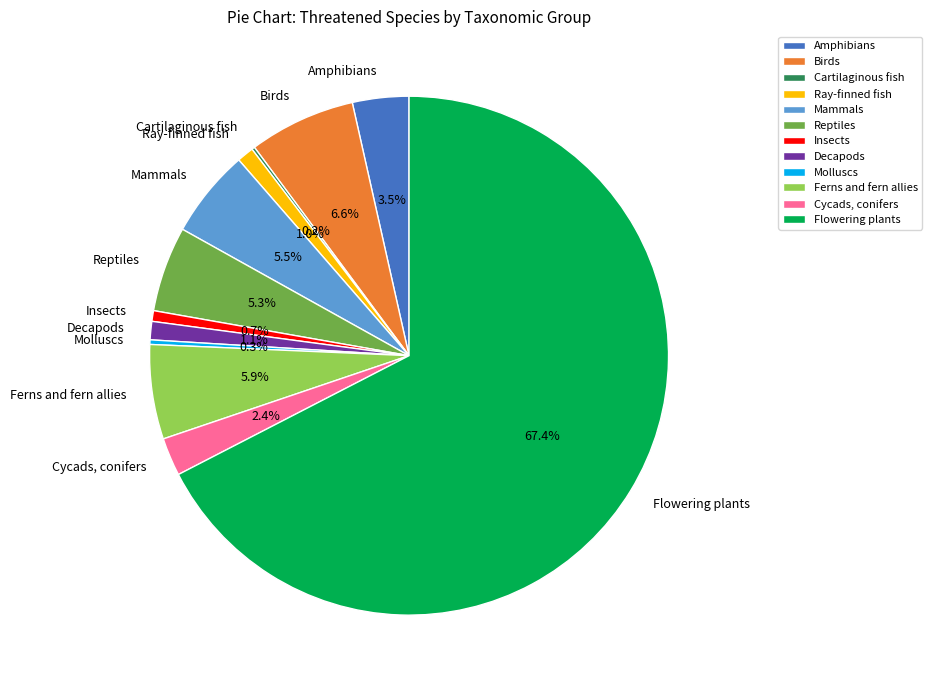

Which slice is the largest?

Flowering plants